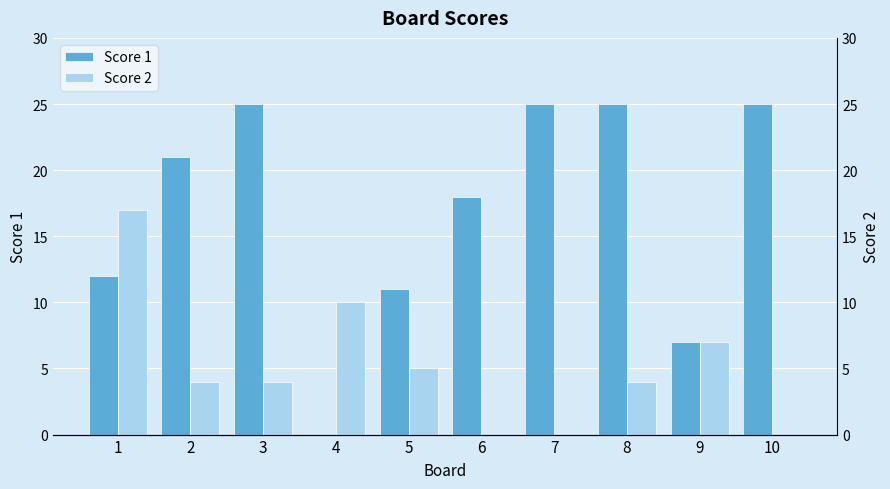

What is the maximum value shown in the chart?

25